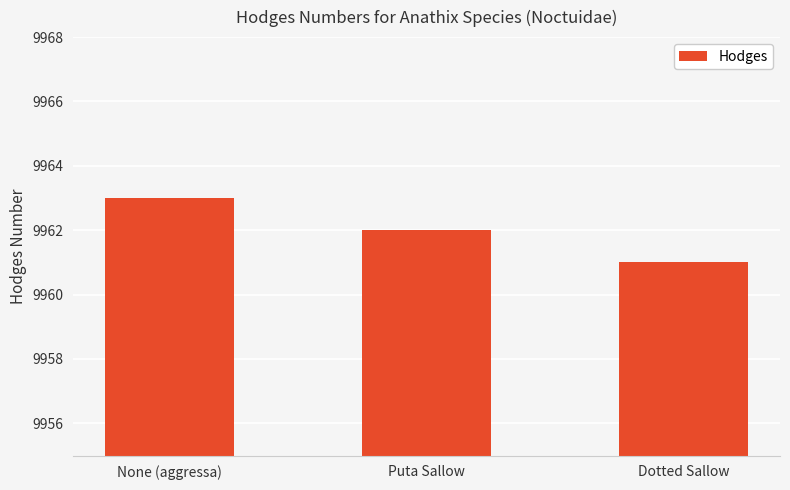

What is the change in value from Puta Sallow to Dotted Sallow?

-1